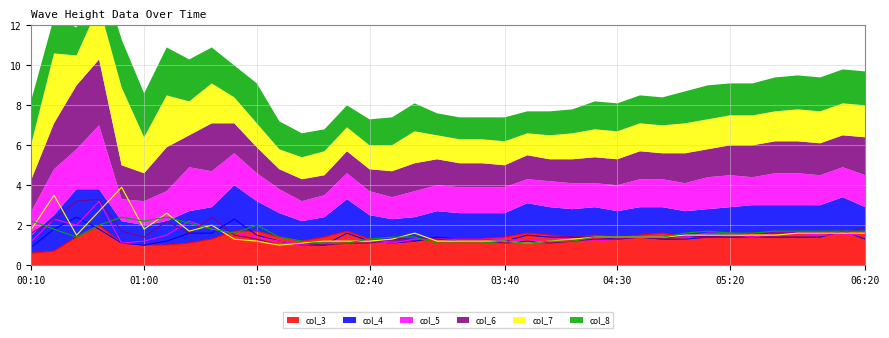

How many interior local peaks does the col_7 series have?

5